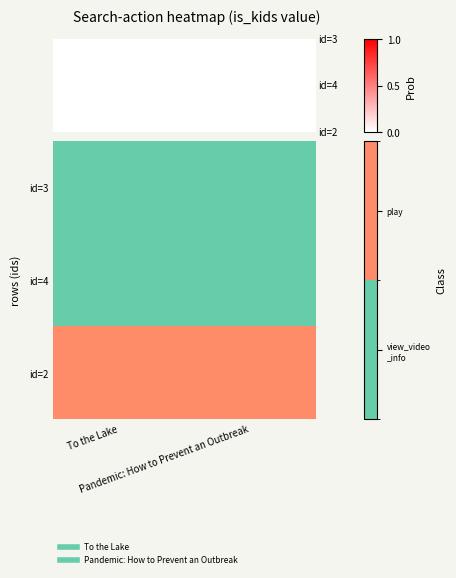

Is the value of id=4 at Pandemic: How to Prevent an Outbreak greater than the value of id=3 at Pandemic: How to Prevent an Outbreak?

No